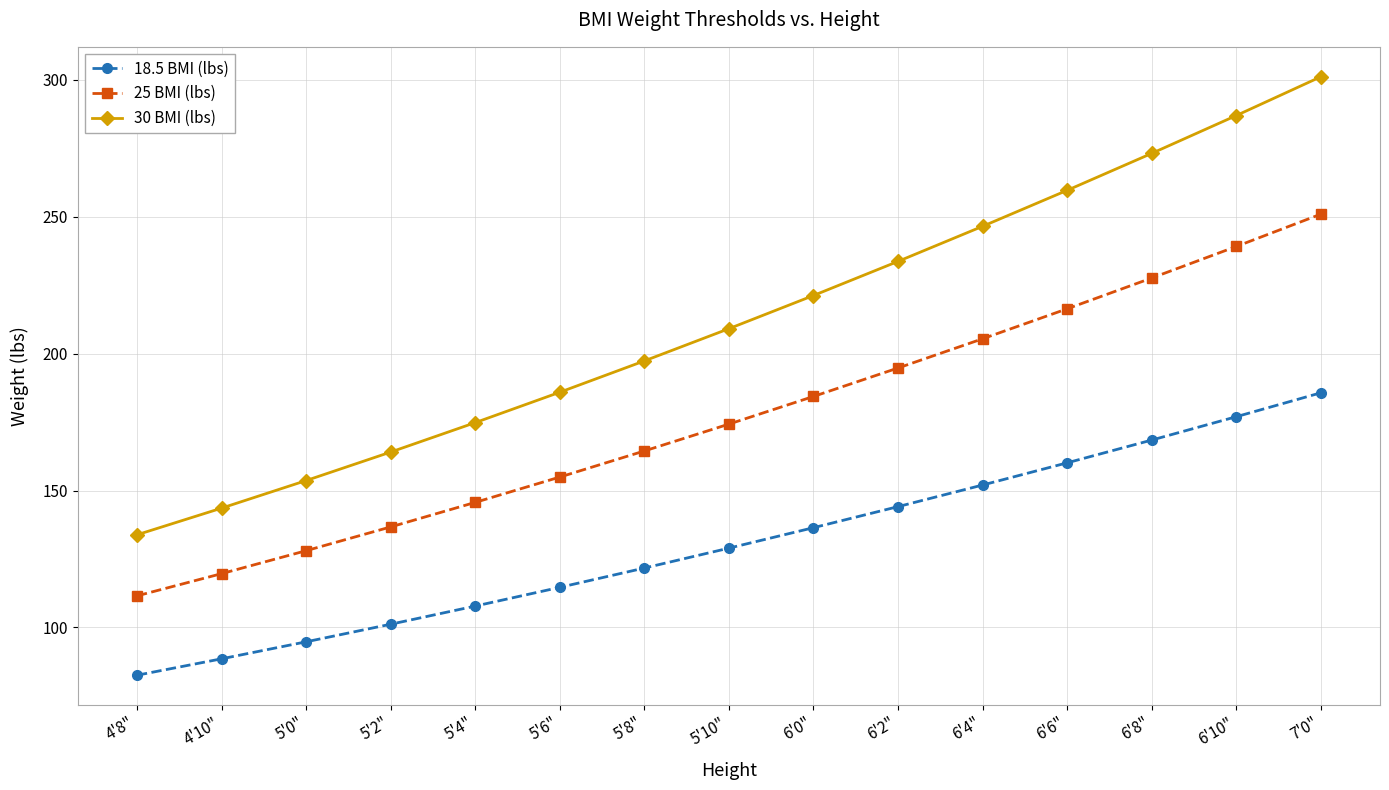

Rank the categories by 30 BMI (lbs) value from lowest to highest.

4'8", 4'10", 5'0", 5'2", 5'4", 5'6", 5'8", 5'10", 6'0", 6'2", 6'4", 6'6", 6'8", 6'10", 7'0"